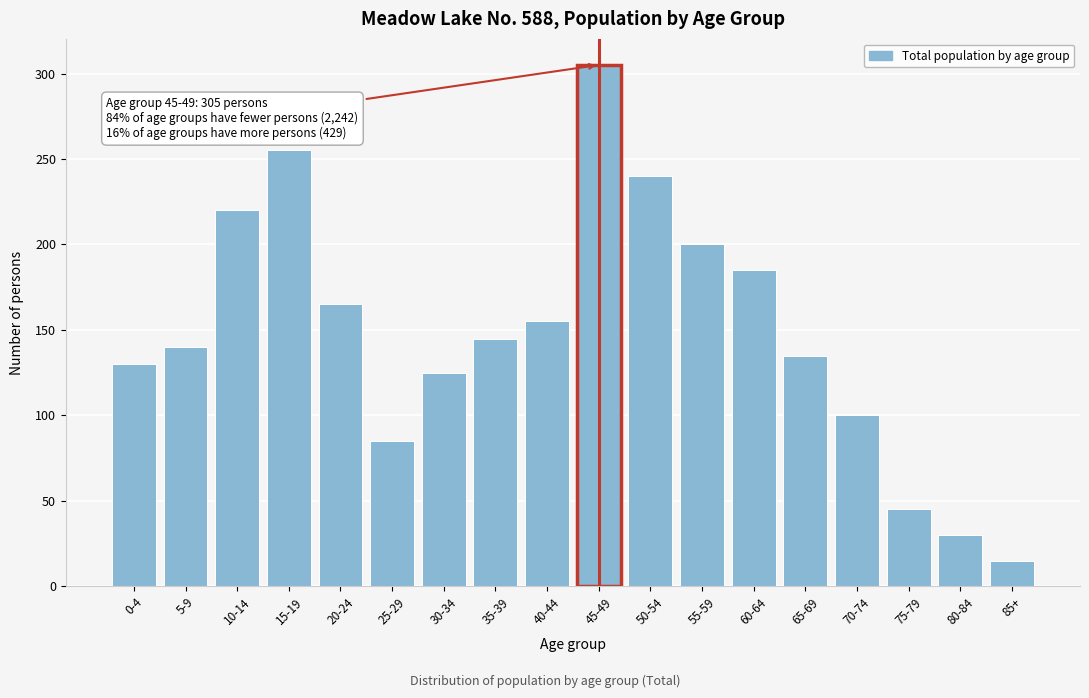

Reading left to right, extract all data points from this chart.

130	140	220	255	165	85	125	145	155	305	240	200	185	135	100	45	30	15